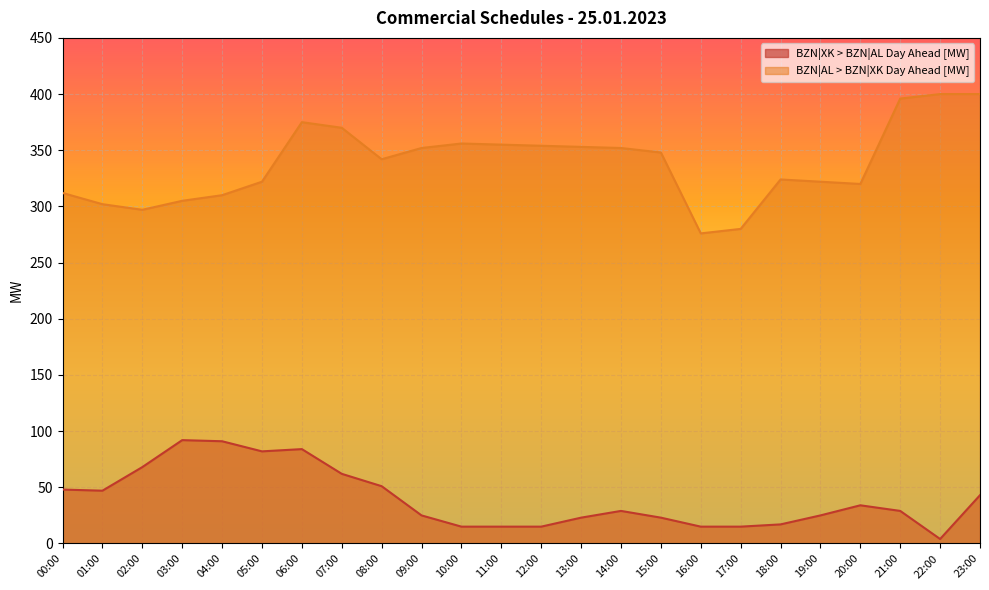

Which series has the largest total across all categories?

BZN|AL > BZN|XK Day Ahead [MW]